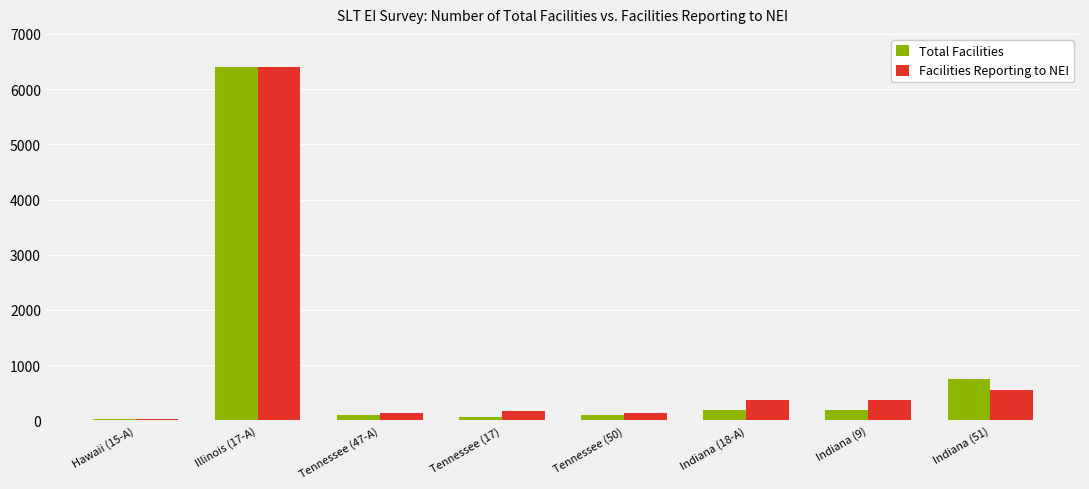

What is the highest value of the Total Facilities series?

6394